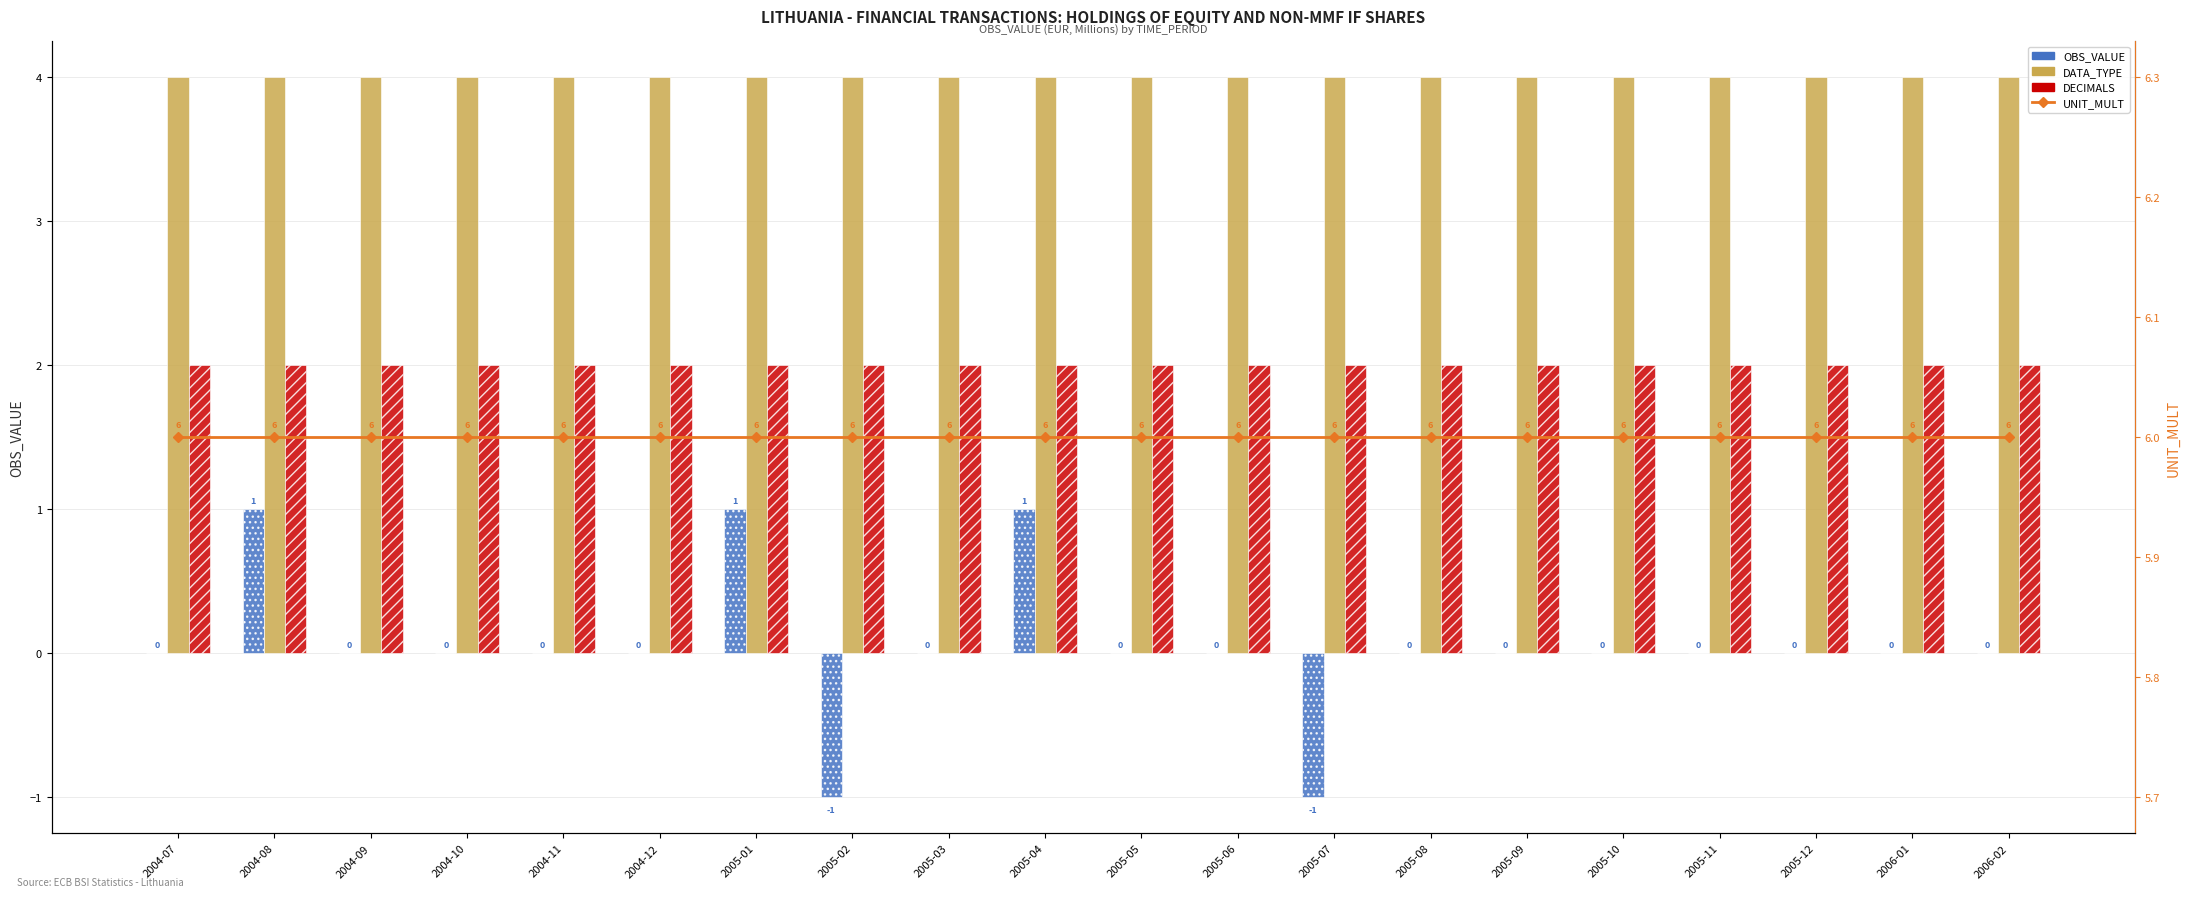

What position from the right is 2005-01?

14